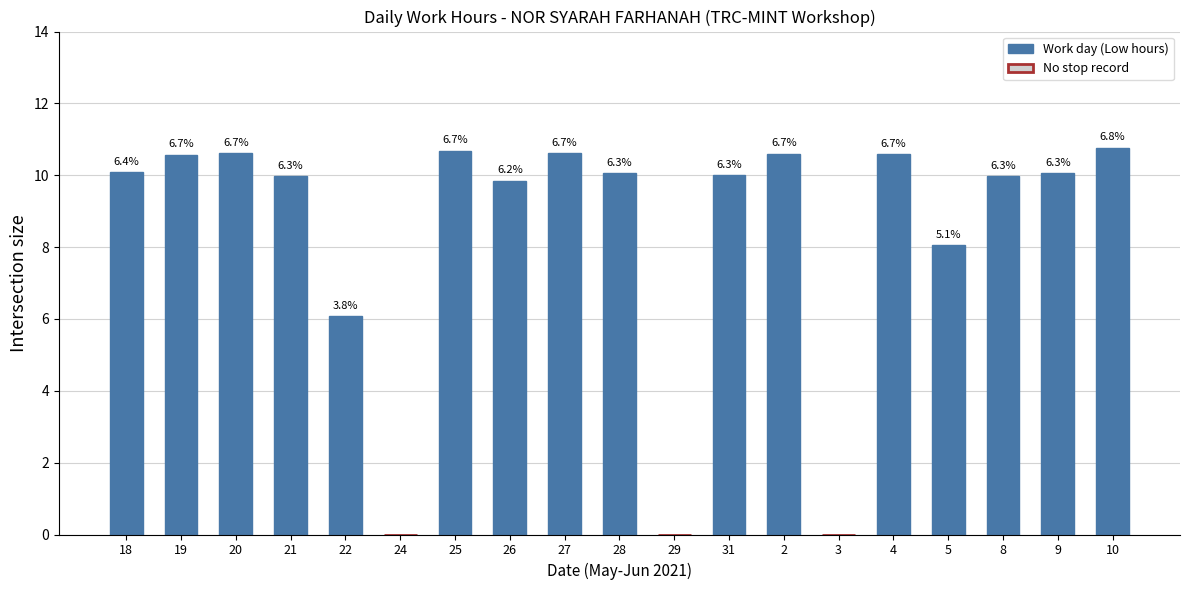

Which label corresponds to the smallest value in the chart?

24